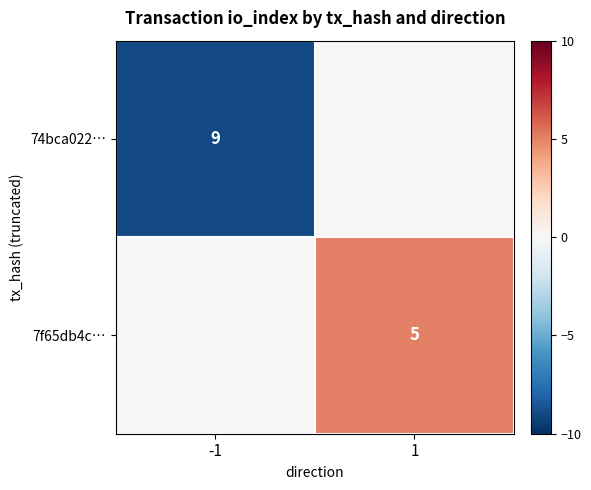

The 7f65db4c… series shows 5 at 1. True or false?

True